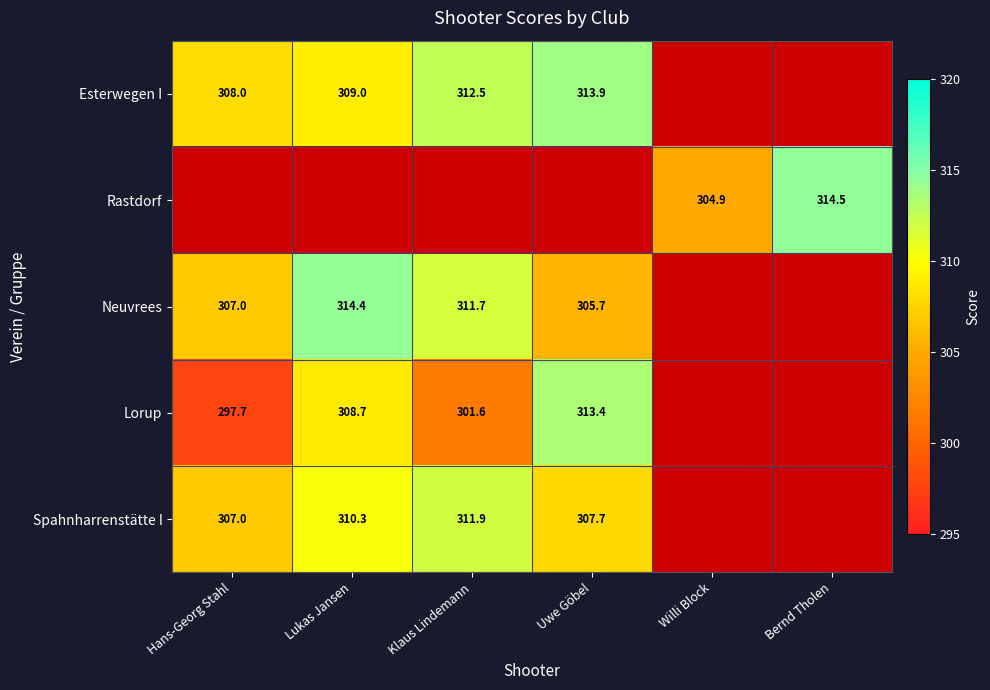

Is it true that Esterwegen I equals 309.0 at Lukas Jansen?

True